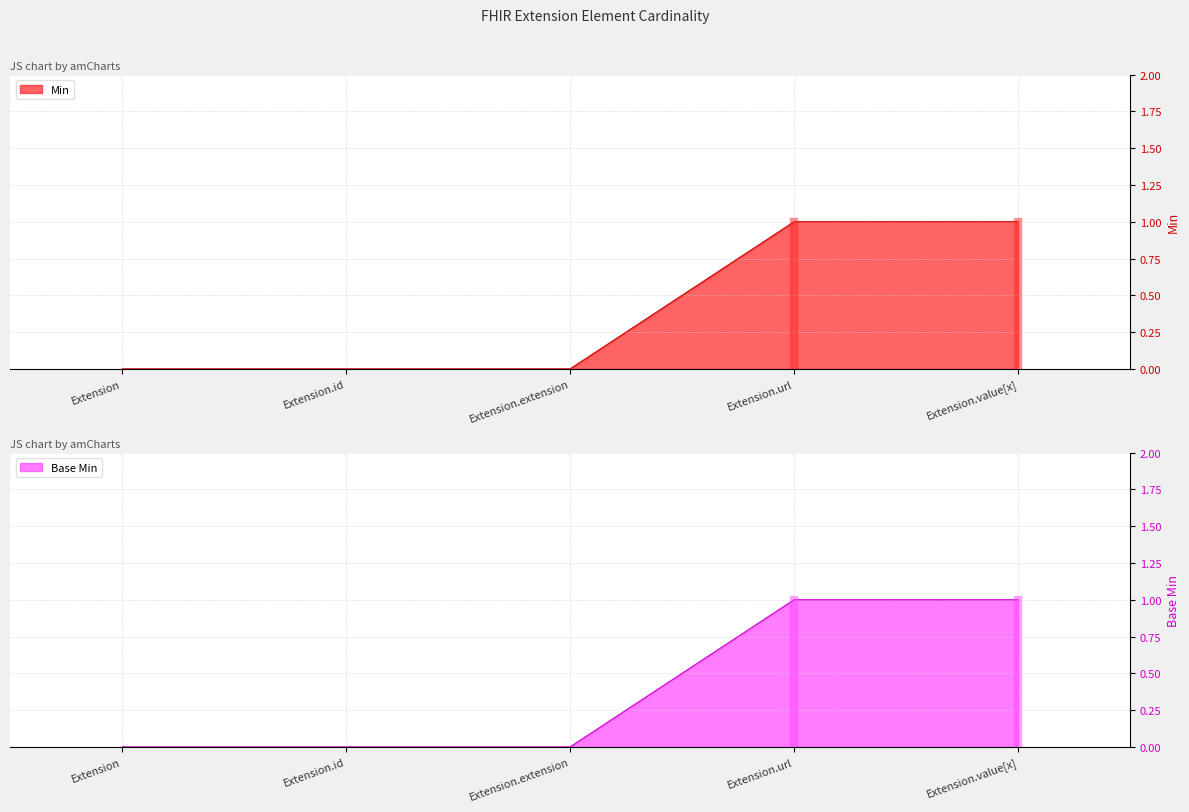

True or false: Min and Base Min intersect in this chart.

False